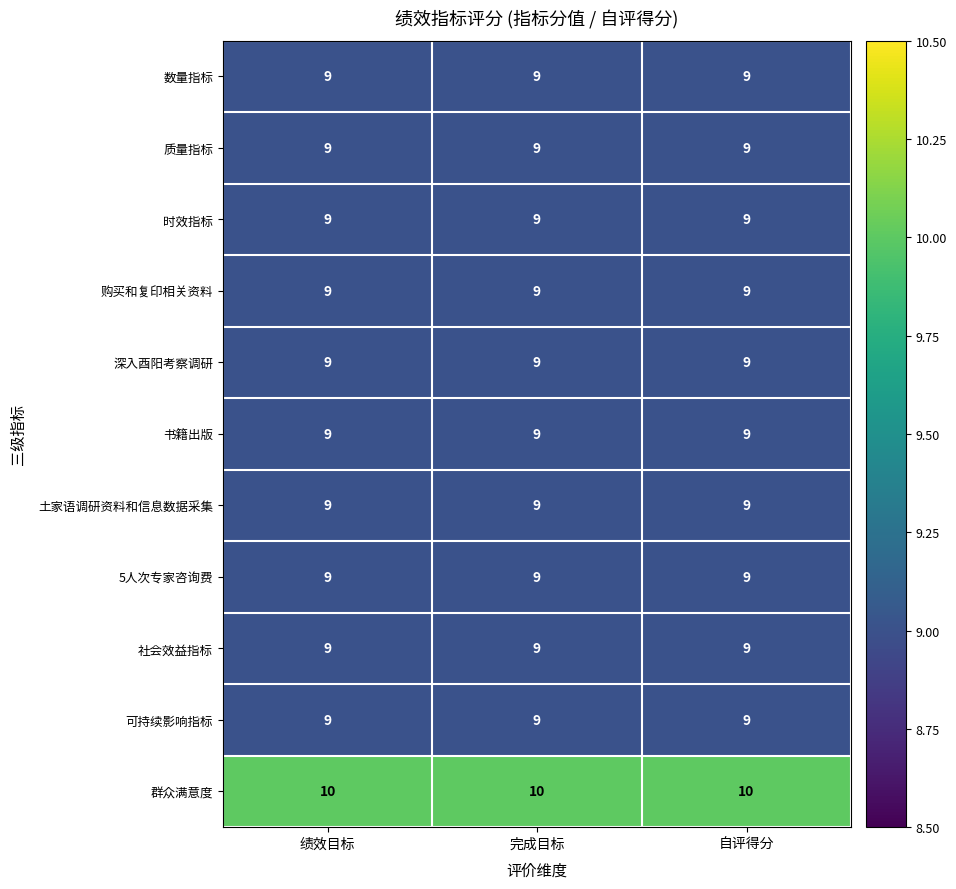

Read the 土家语调研资料和信息数据采集 value at 自评得分.

9